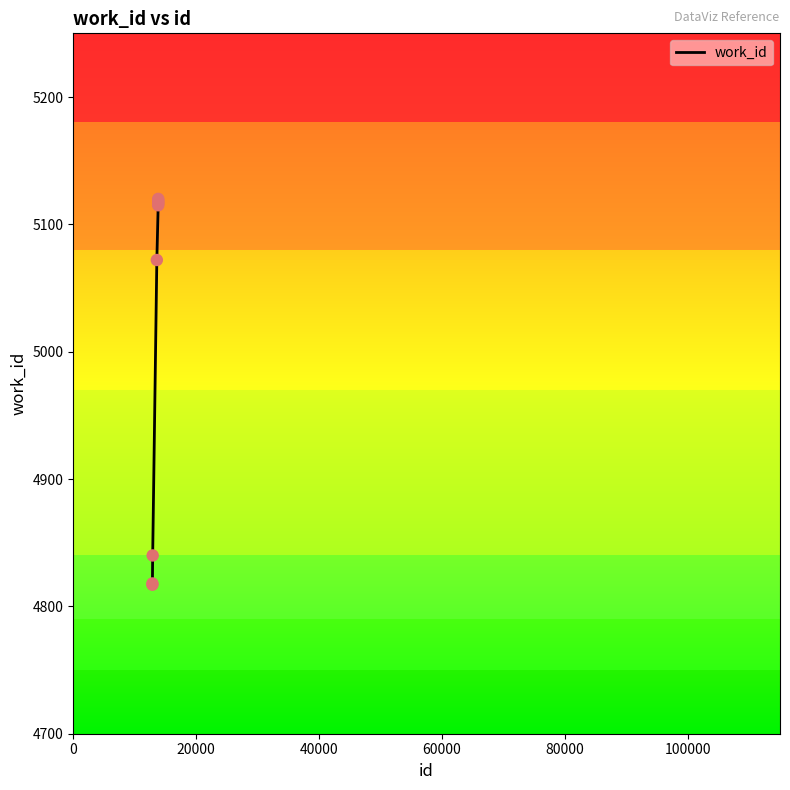

What is the maximum value shown in the chart?

5120